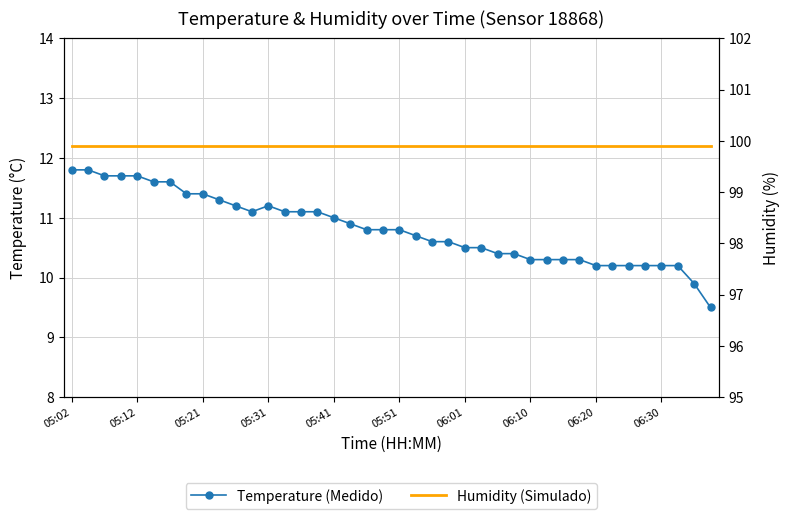

The Humidity (Simulado) series shows 31.5 at 06:20. True or false?

False